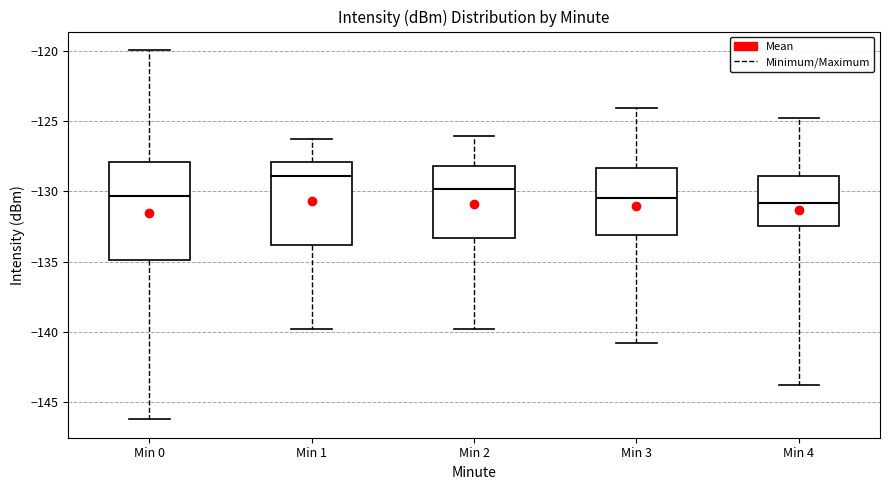

Reading left to right, transcribe this box plot: for each box, give where its median line is, the range the box spans, and where its two whiskers end, as read against the y-axis. The values are not printed on the chart, so give them approximately, as read against the axis.

Min 0: median -130.5, box -135.0 to -128.0, whiskers -146.0 to -120.0
Min 1: median -129.0, box -134.0 to -128.0, whiskers -140.0 to -126.5
Min 2: median -130.0, box -133.5 to -128.0, whiskers -140.0 to -126.0
Min 3: median -130.5, box -133.0 to -128.5, whiskers -141.0 to -124.0
Min 4: median -131.0, box -132.5 to -129.0, whiskers -144.0 to -125.0